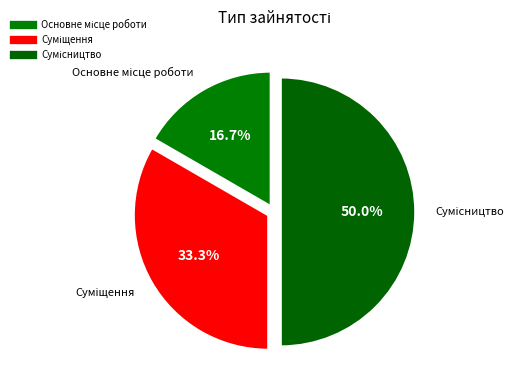

How many segments does this pie chart have?

3